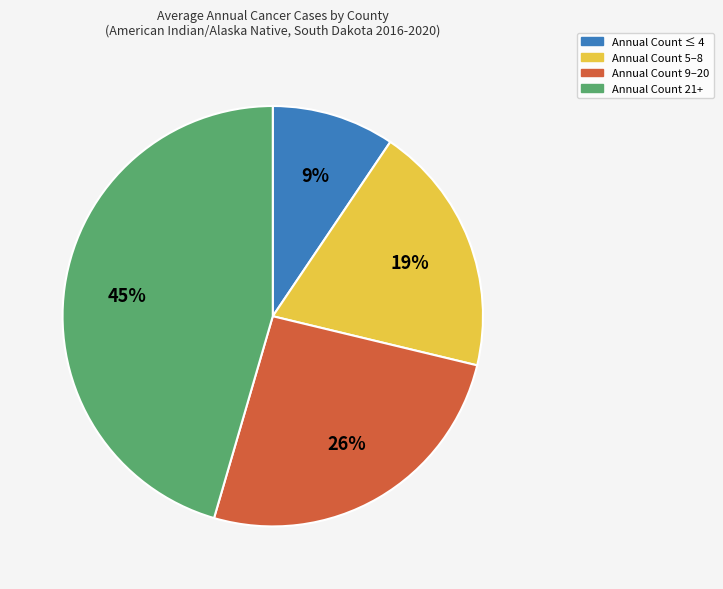

What percentage is the Annual Count ≤ 4 slice, to the nearest percent?

9%